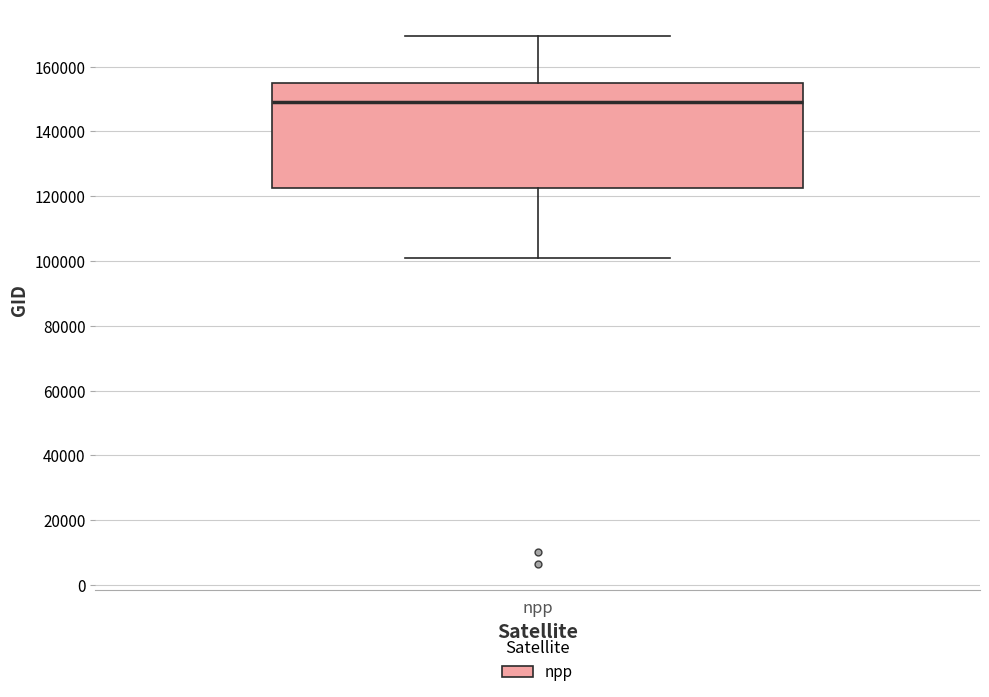

Where is the upper edge of the box for npp on the y-axis? The values are not printed on the chart, so give them approximately, as read against the axis.

154000